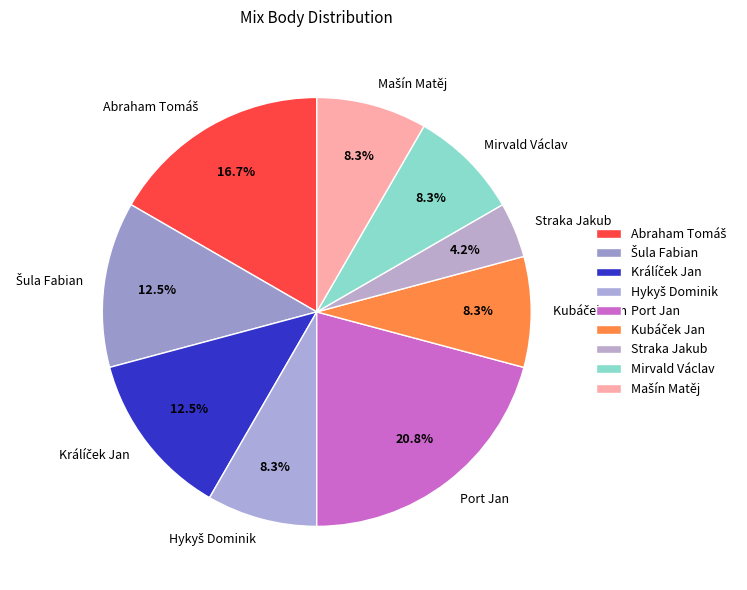

Is it true that Mirvald Václav is 8% of the pie?

True